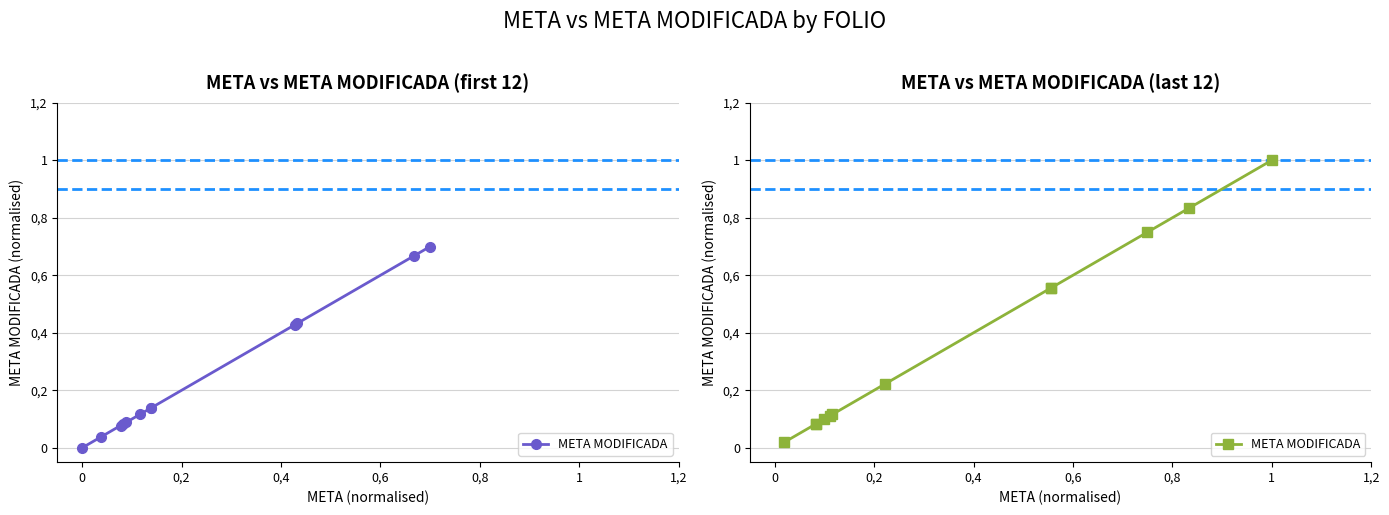

How many lines are shown in the chart?

1